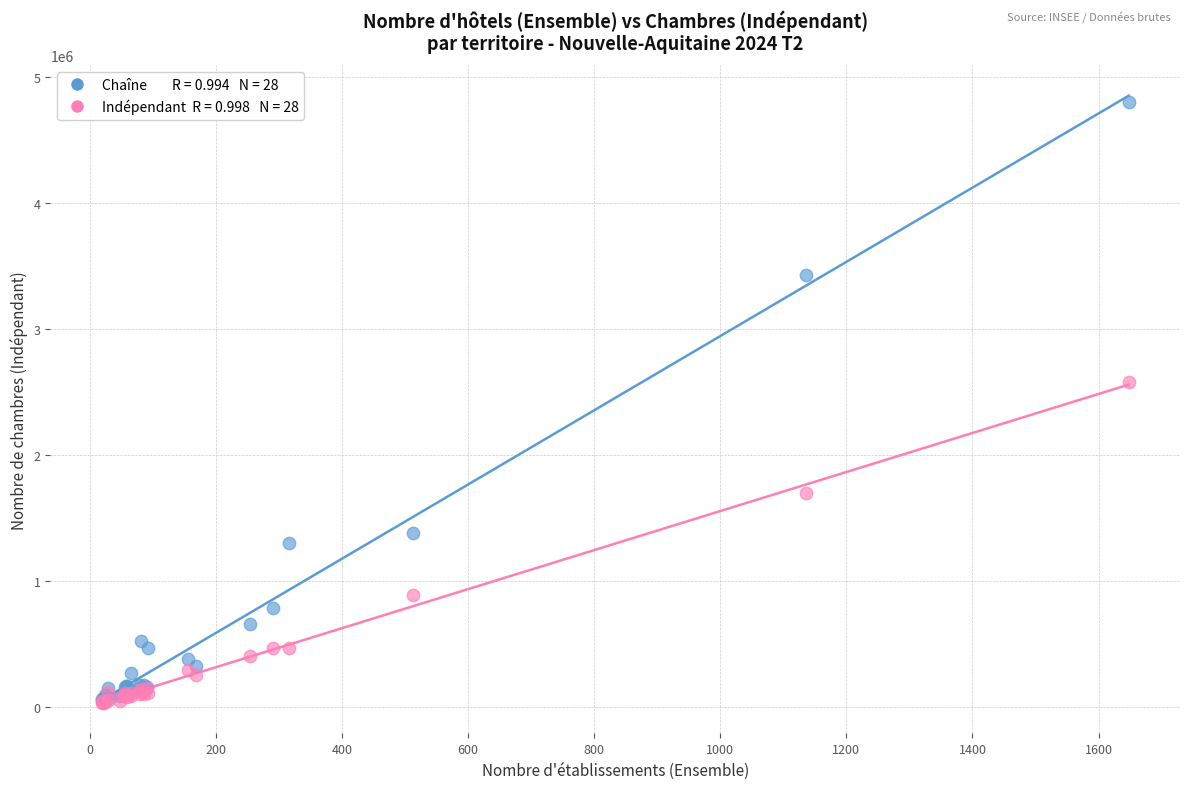

Across all series, what Y value is closest to 2416394?

2580670